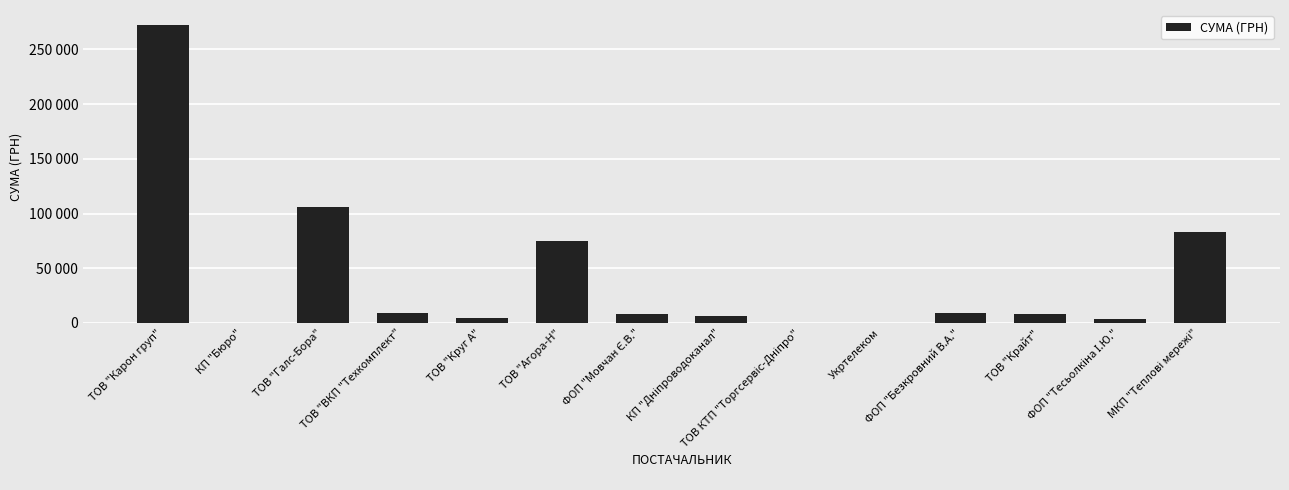

Rank the categories by value from lowest to highest.

КП "Бюро", ТОВ КТП "Торгсервіс-Дніпро", Укртелеком, ФОП "Тесьолкіна І.Ю.", ТОВ "Круг А", КП "Дніпроводоканал", ТОВ "Крайт", ФОП "Мовчан Є.В.", ФОП "Безкровний В.А.", ТОВ "ВКП "Техкомплект", ТОВ "Агора-Н", МКП "Теплові мережі", ТОВ "Галс-Бора", ТОВ "Карон груп"